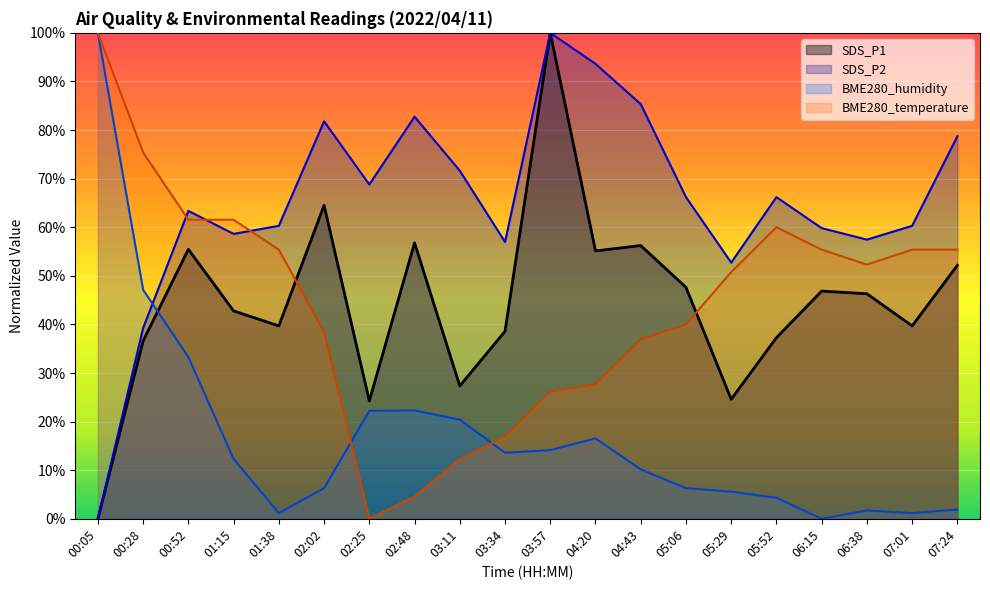

What is the total value across all series at 07:01?

156.5